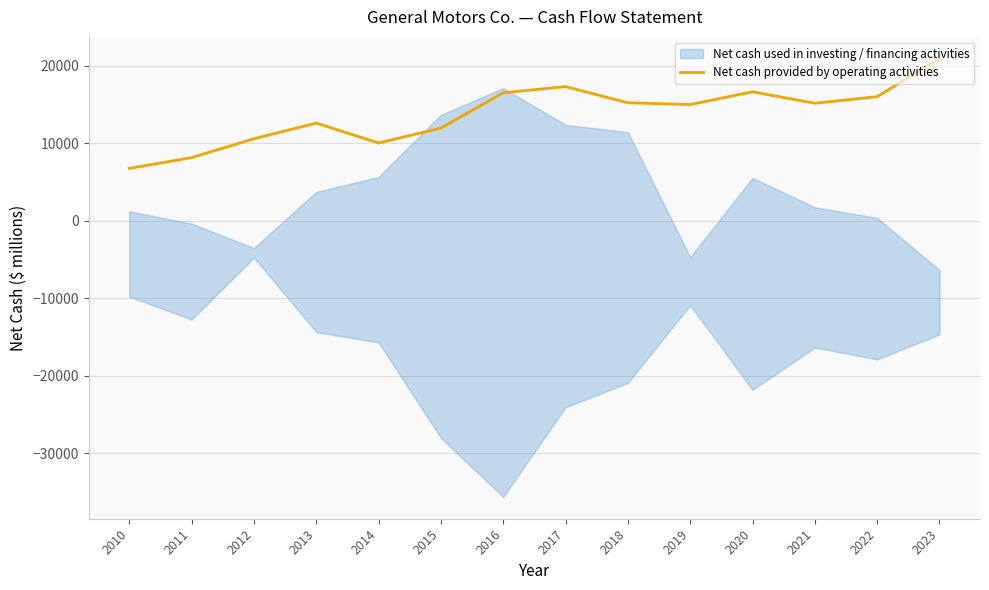

How many lines are shown in the chart?

1